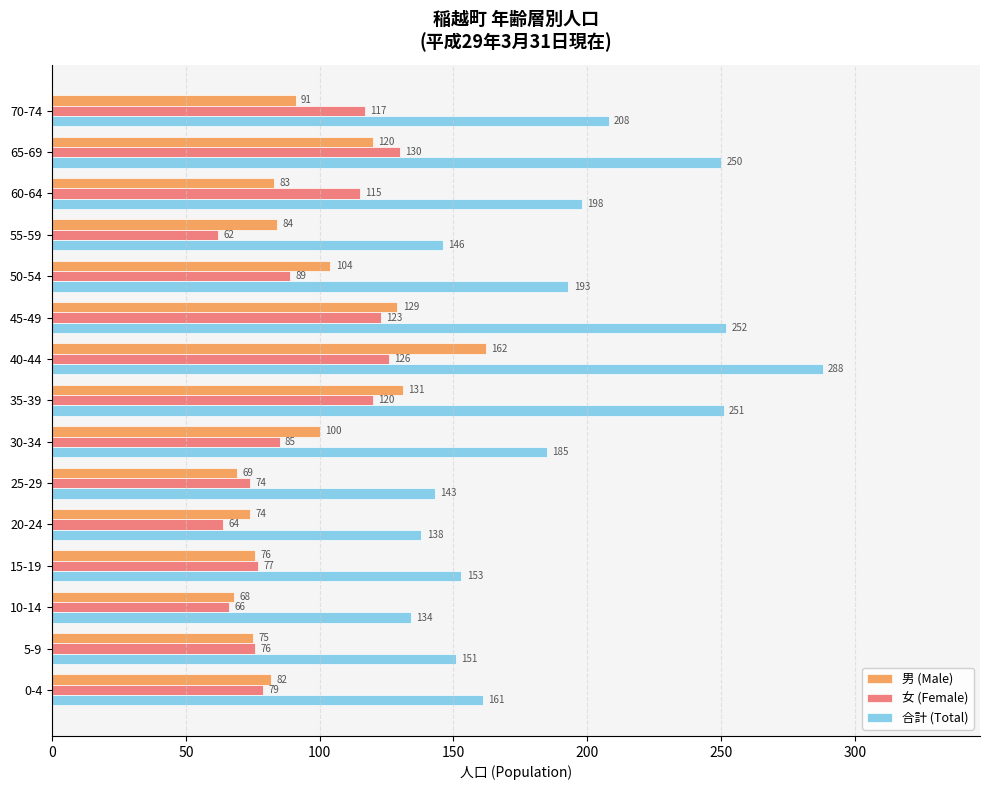

What is the average value of the 合計 (Total) series?

190